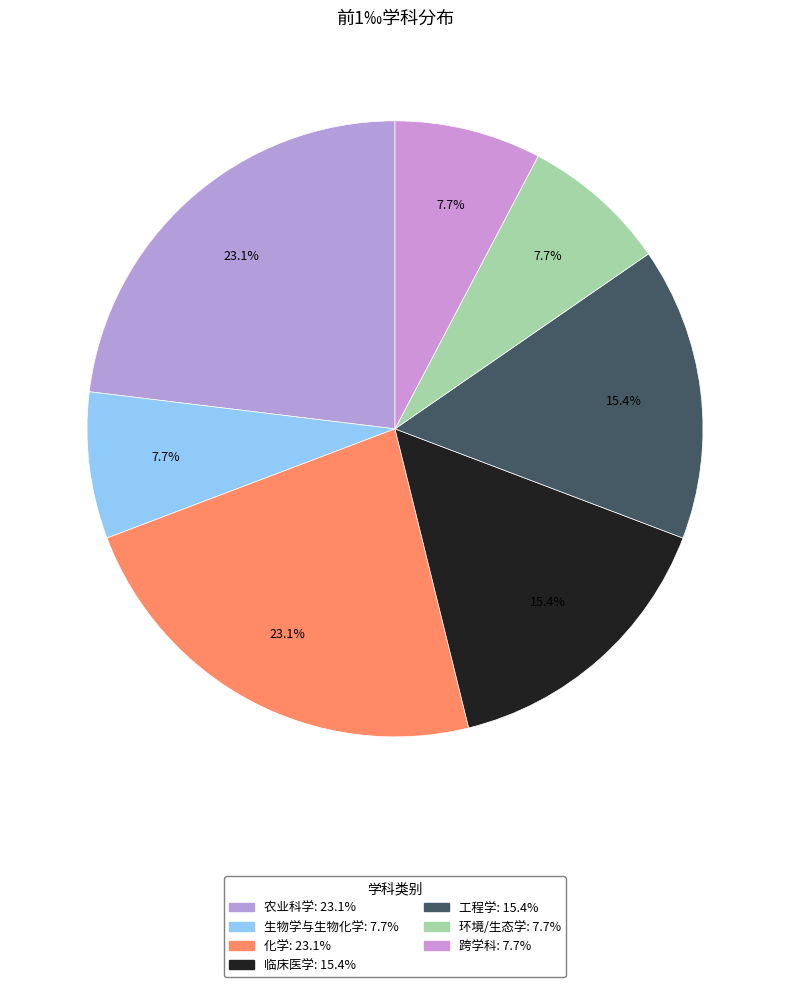

Count the number of slices in the pie.

7